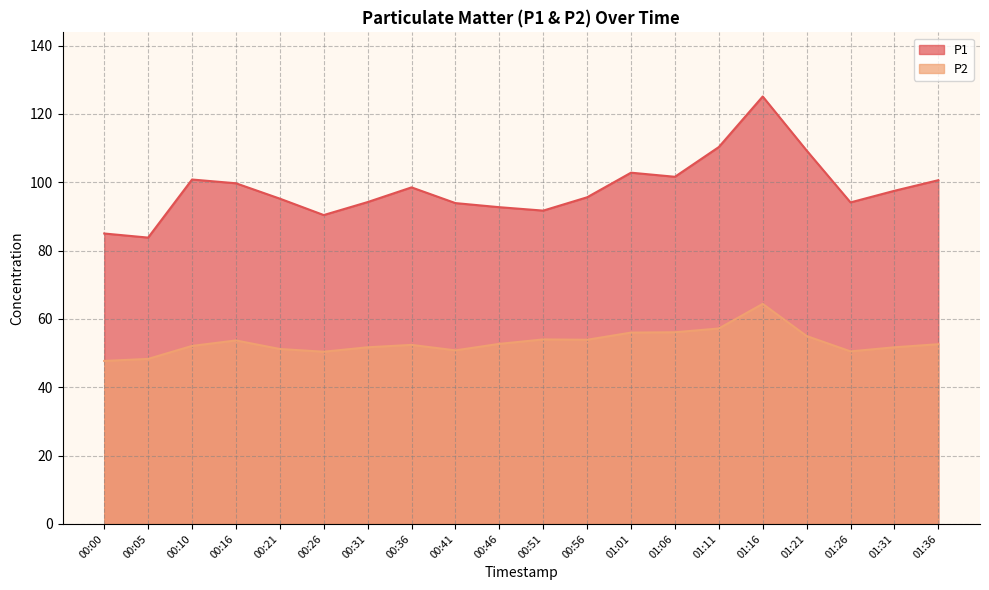

What is the sum of all P2 values?

1062.4